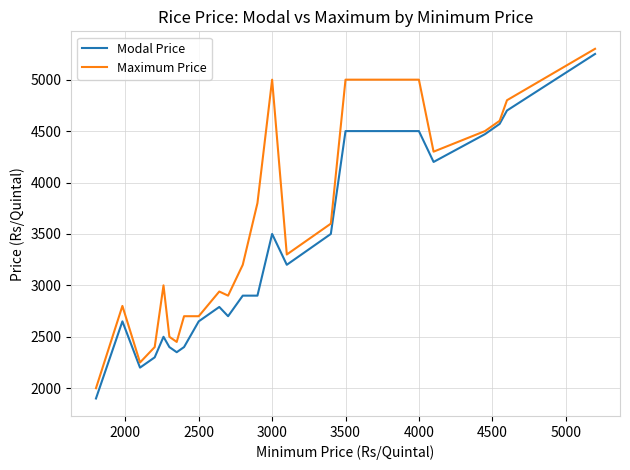

What is the lowest value of the Maximum Price series?

2000